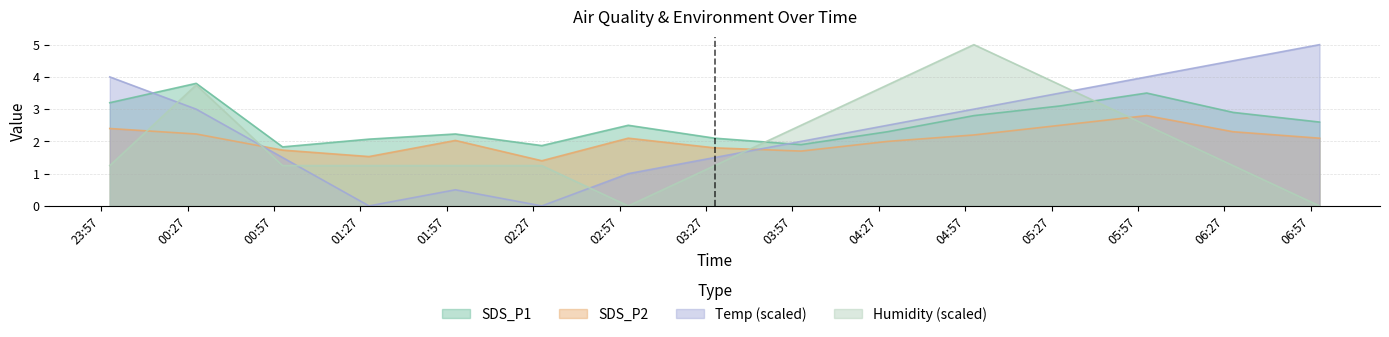

In SDS_P2, how many points are lower than both neighbors (excluding endpoints)?

3